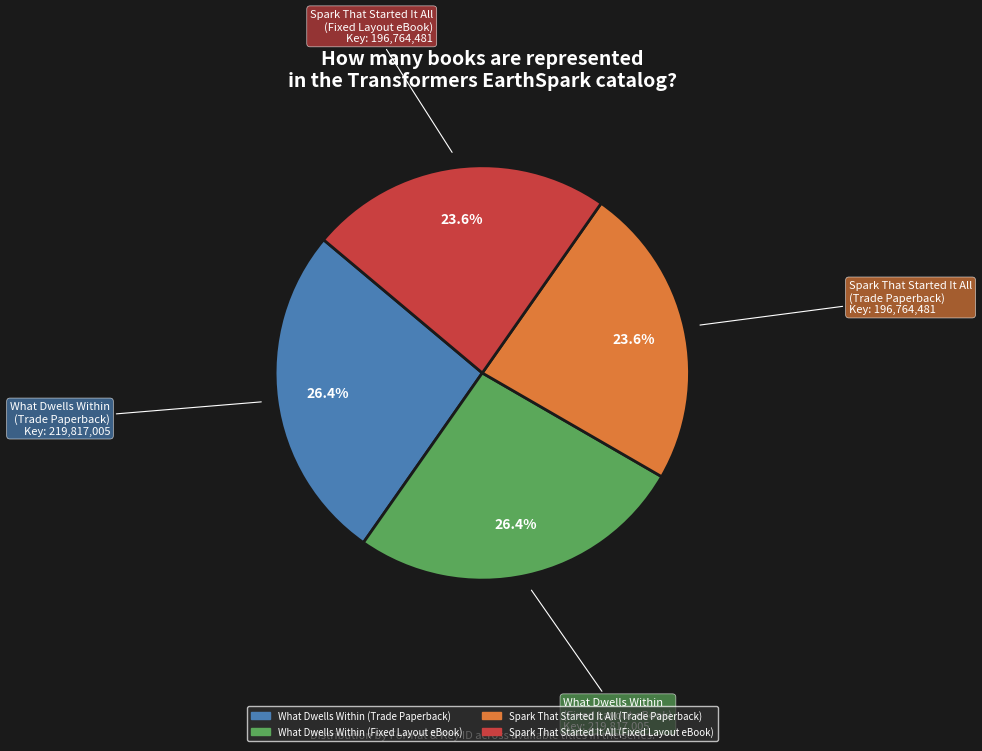

How many slices are in this pie chart?

4